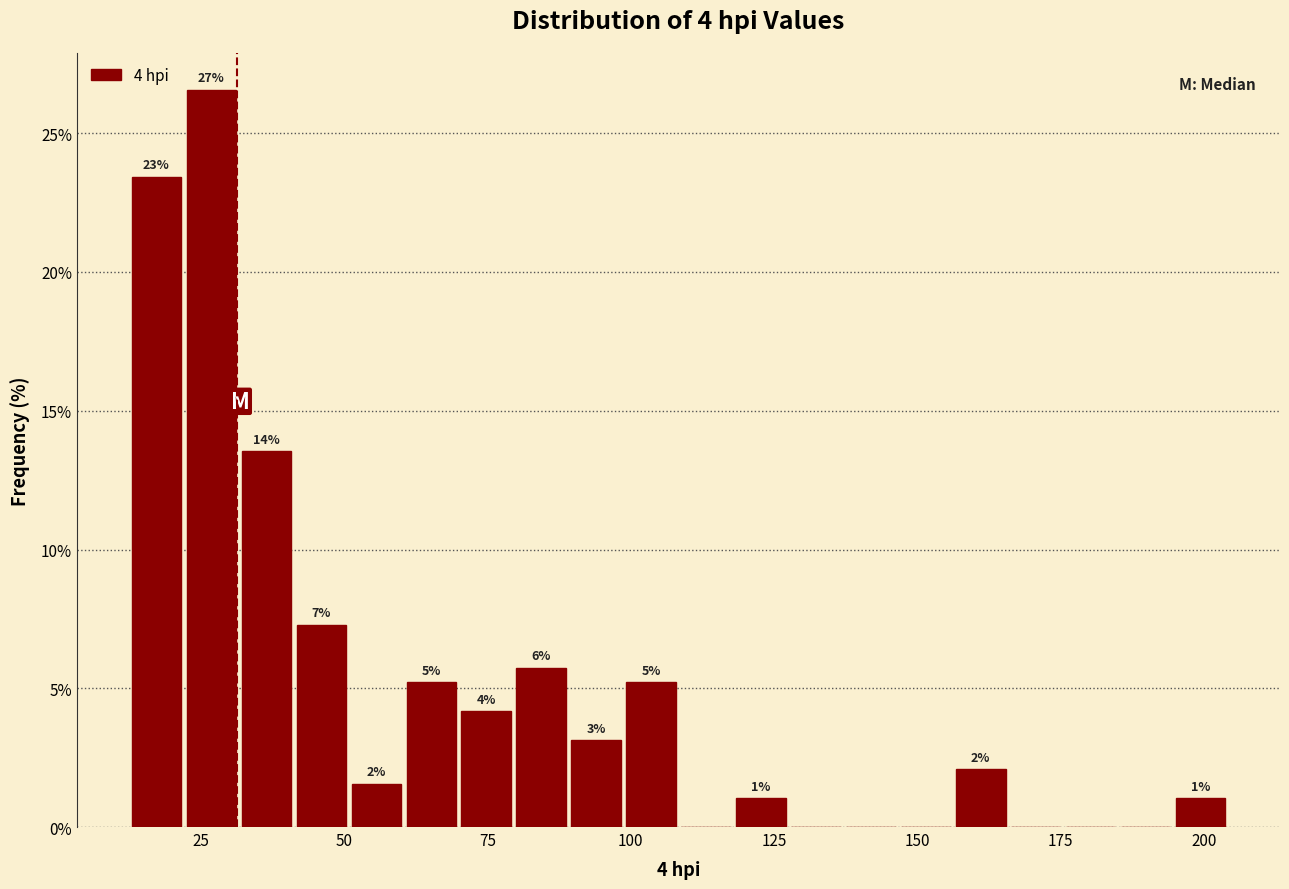

Around what value on the x-axis is the tallest bar? Give the approximate position of its centre, as read against the axis.

25